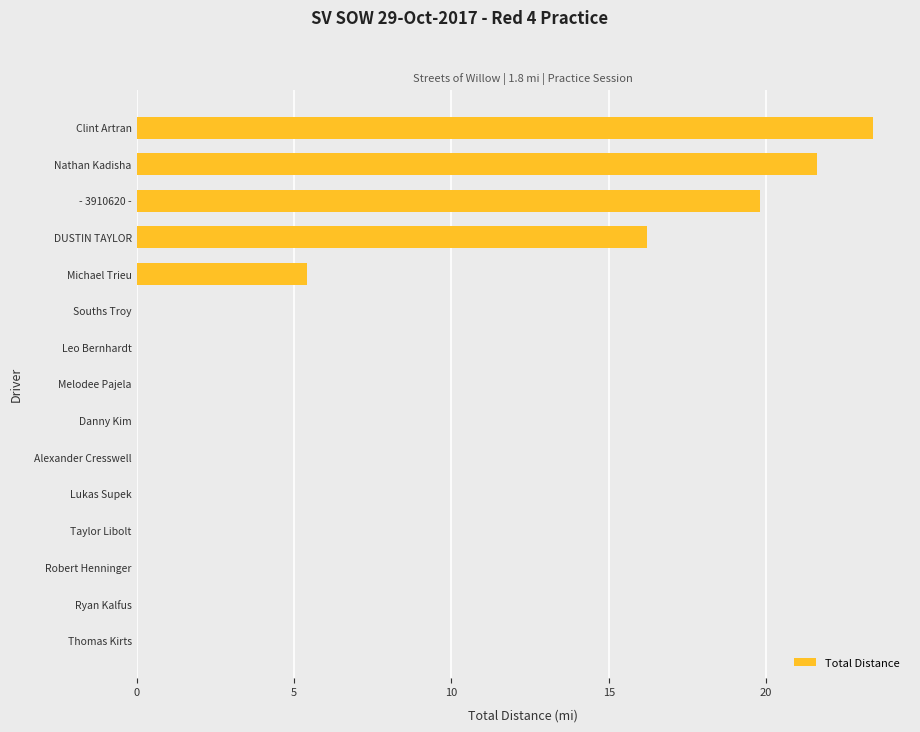

The chart shows a value of 23.2 at DUSTIN TAYLOR. True or false?

False